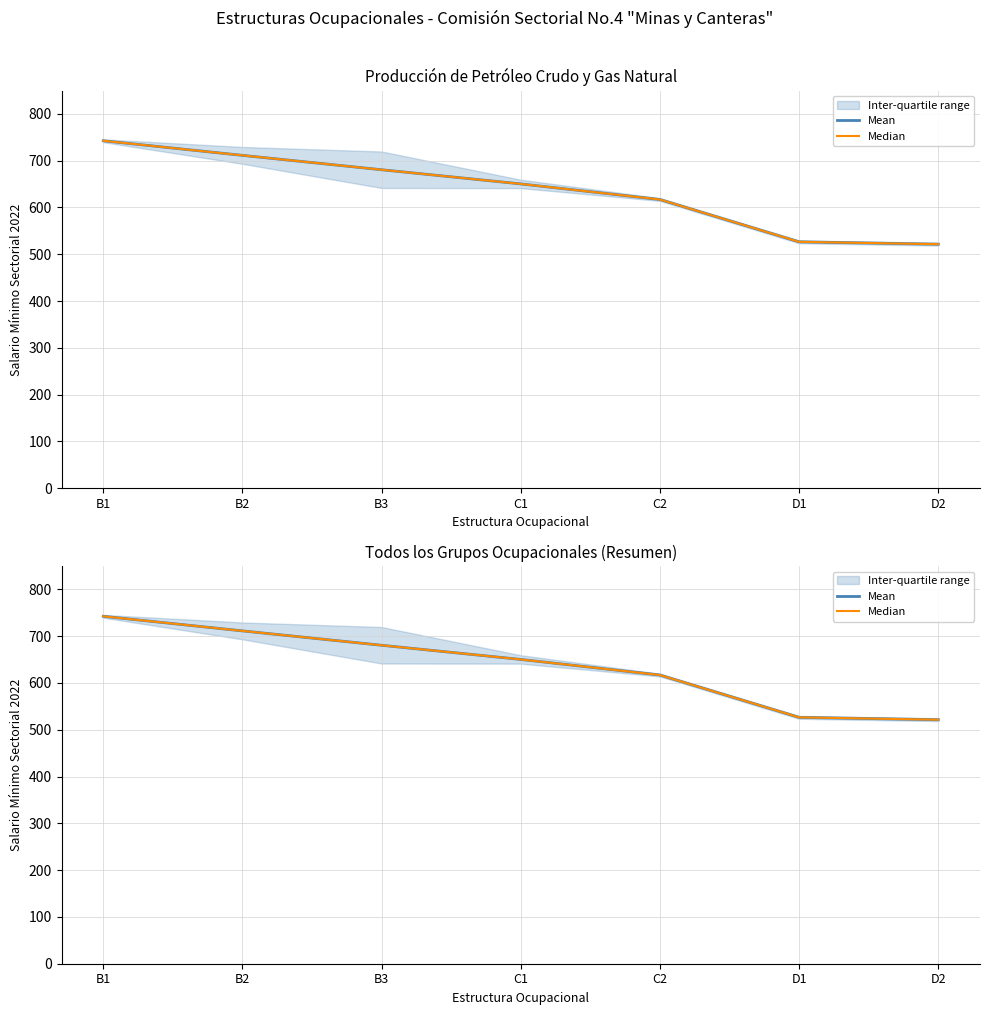

True or false: Mean and Median cross at least once.

False